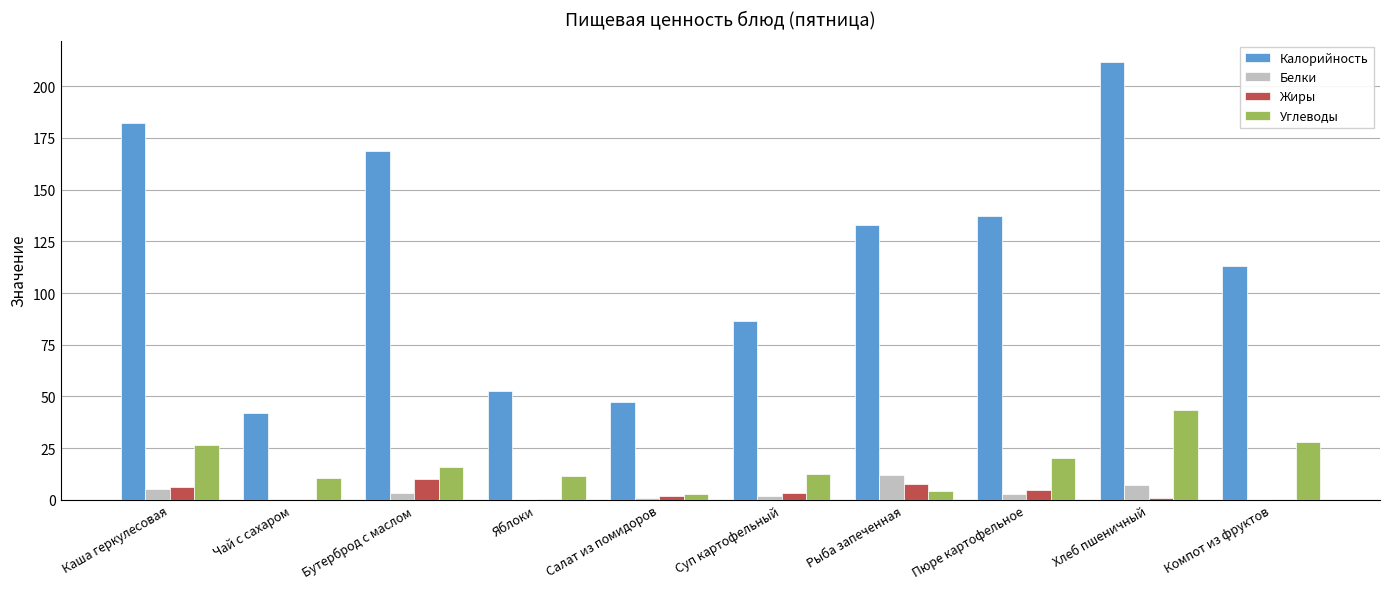

Which series has the widest spread of values?

Калорийность